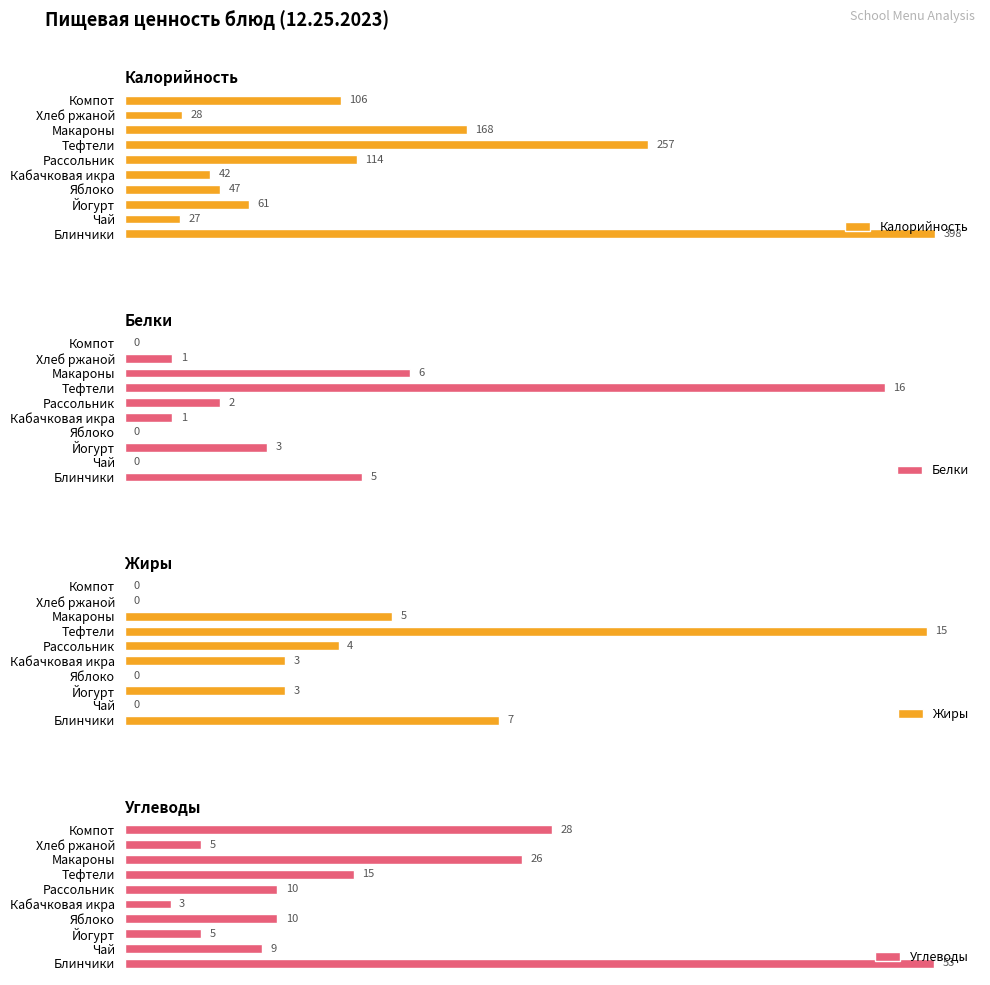

Reading right to left, what are all the values shown in this chart?

Калорийность: 106	28	168	257	114	42	47	61	27	398
Белки: 0	1	6	16	2	1	0	3	0	5
Жиры: 0	0	5	15	4	3	0	3	0	7
Углеводы: 28	5	26	15	10	3	10	5	9	53